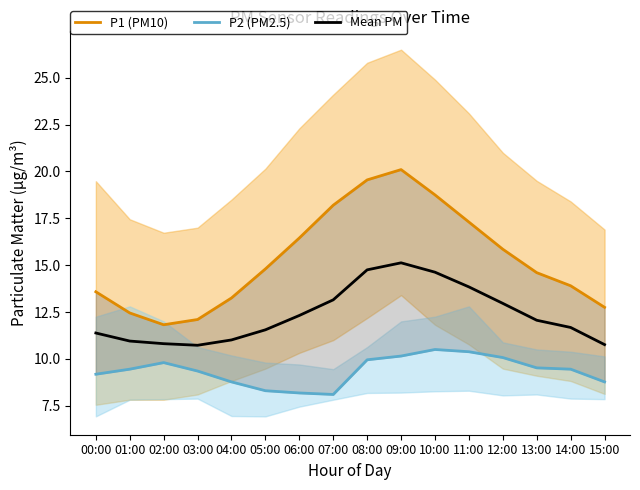

How many values in the P1 (PM10) series are below 14?

7